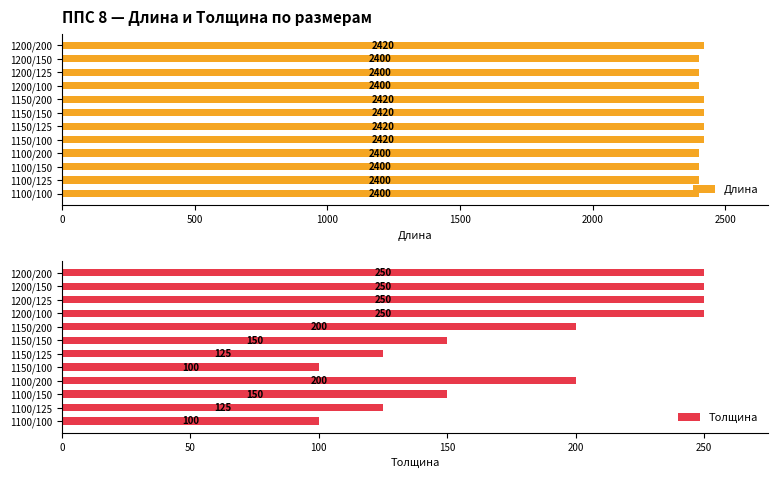

What is the sum of all Длина values?

28900